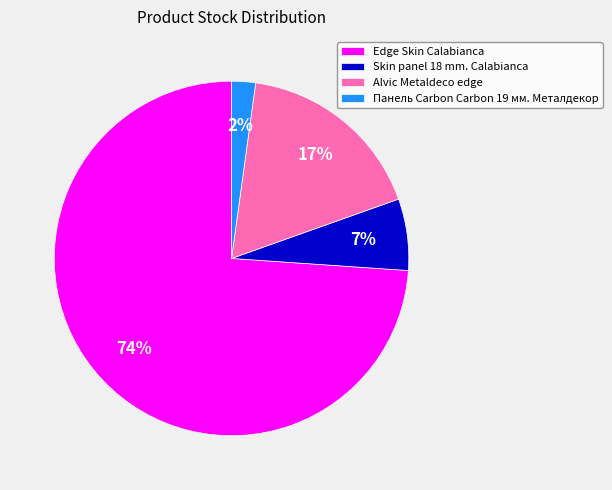

Is the sum of Alvic Metaldeco edge and Skin panel 18 mm. Calabianca greater than half?

No